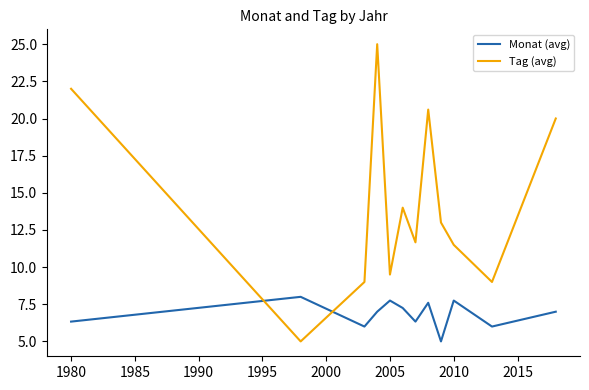

What is the difference between the maximum and minimum values in the Monat (avg) series?

3.0